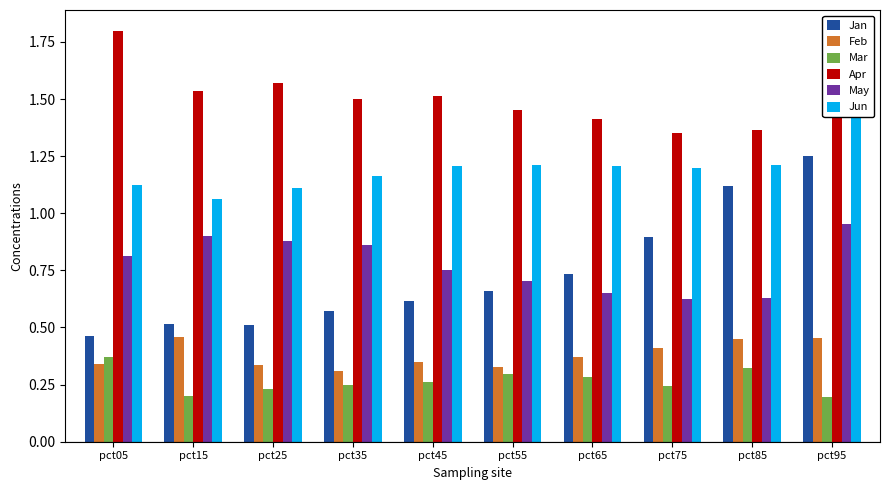

Reading left to right, extract all data points from this chart.

Jan: pct05=0.5	pct15=0.5	pct25=0.5	pct35=0.6	pct45=0.6	pct55=0.7	pct65=0.7	pct75=0.9	pct85=1.1	pct95=1.3
Feb: pct05=0.3	pct15=0.5	pct25=0.3	pct35=0.3	pct45=0.3	pct55=0.3	pct65=0.4	pct75=0.4	pct85=0.4	pct95=0.5
Mar: pct05=0.4	pct15=0.2	pct25=0.2	pct35=0.2	pct45=0.3	pct55=0.3	pct65=0.3	pct75=0.2	pct85=0.3	pct95=0.2
Apr: pct05=1.8	pct15=1.5	pct25=1.6	pct35=1.5	pct45=1.5	pct55=1.5	pct65=1.4	pct75=1.4	pct85=1.4	pct95=1.7
May: pct05=0.8	pct15=0.9	pct25=0.9	pct35=0.9	pct45=0.8	pct55=0.7	pct65=0.7	pct75=0.6	pct85=0.6	pct95=1.0
Jun: pct05=1.1	pct15=1.1	pct25=1.1	pct35=1.2	pct45=1.2	pct55=1.2	pct65=1.2	pct75=1.2	pct85=1.2	pct95=1.7